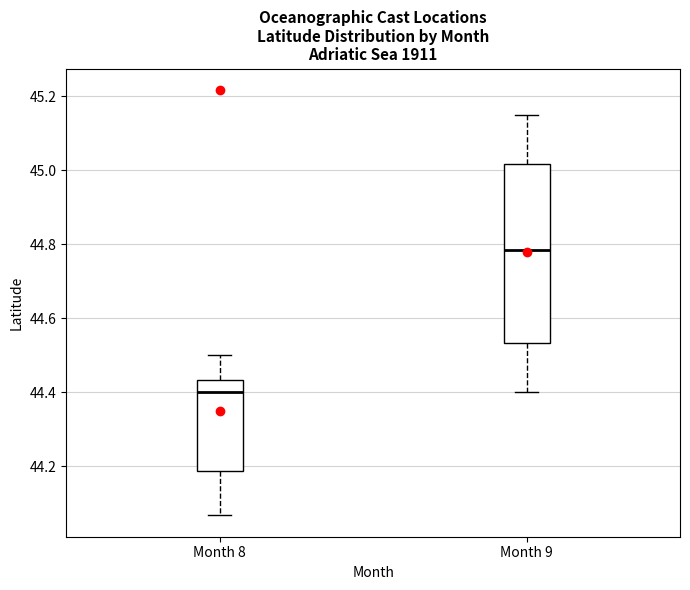

Which box has the lowest median line?

Month 8